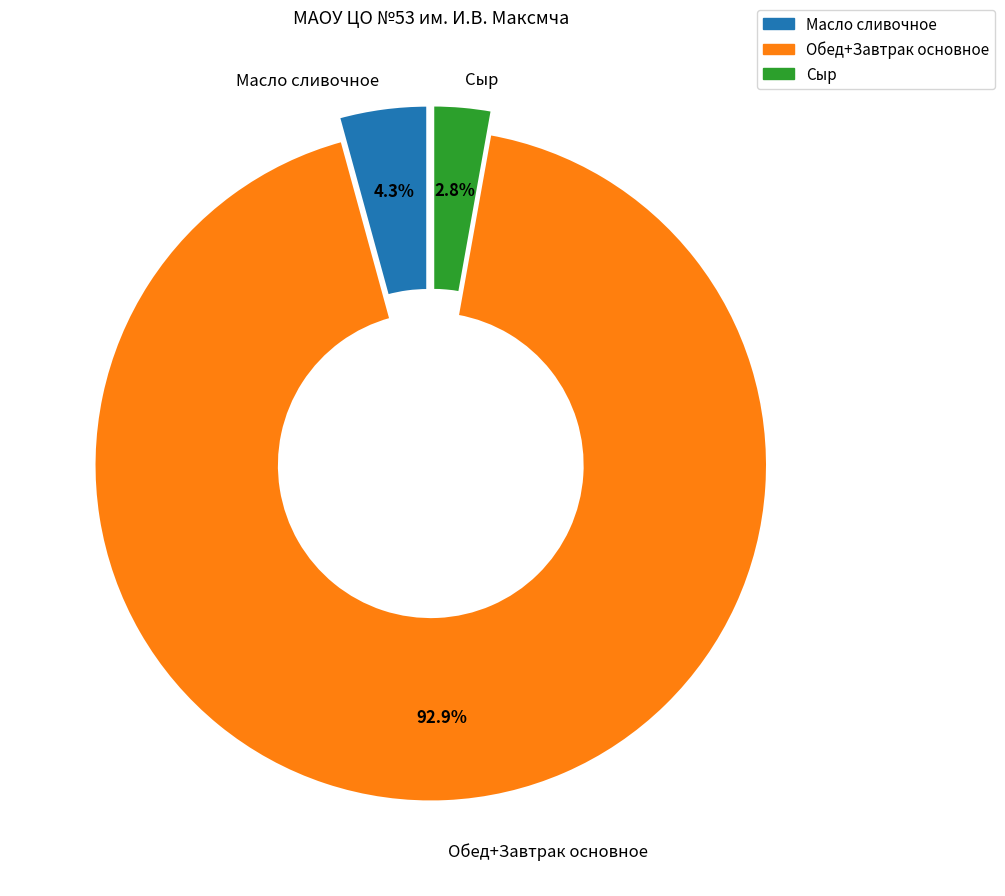

Count the number of slices in the pie.

3